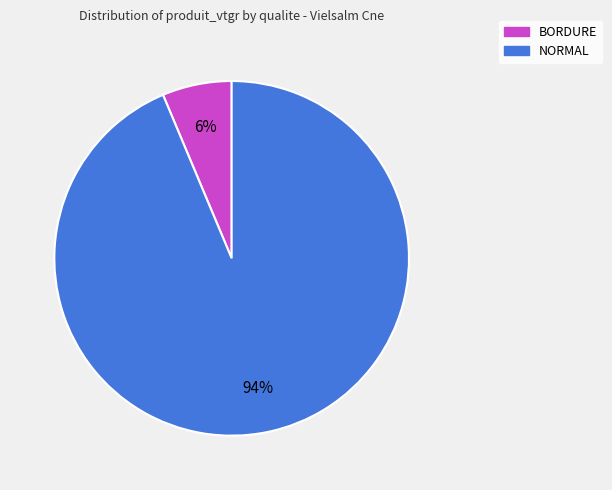

Does NORMAL represent more than half of the total?

Yes